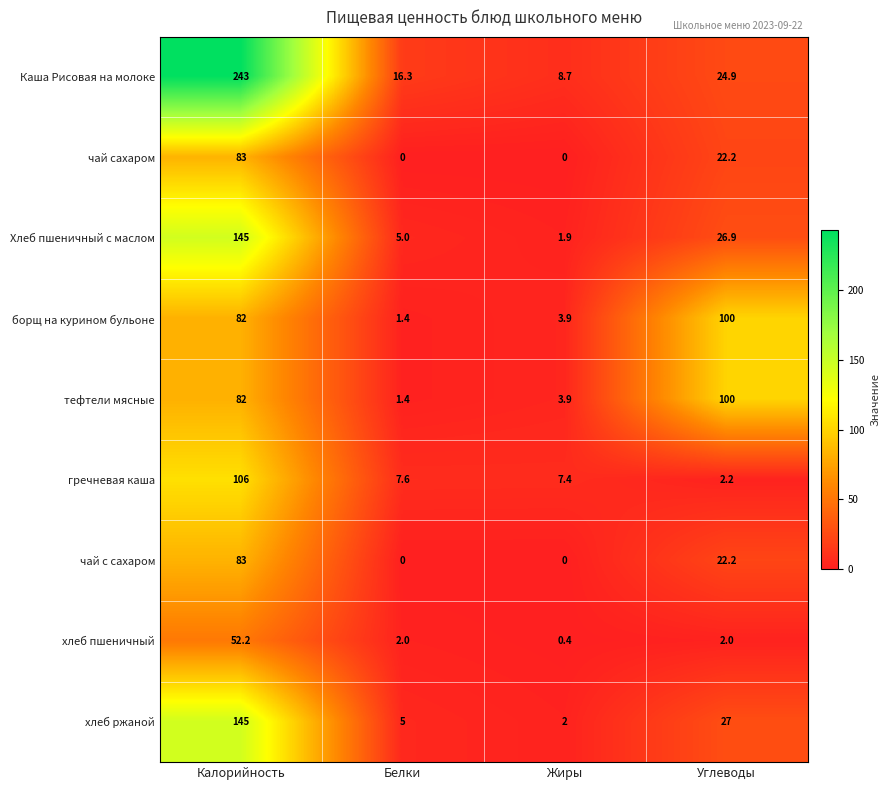

At which category is the sum across all series the highest?

Калорийность